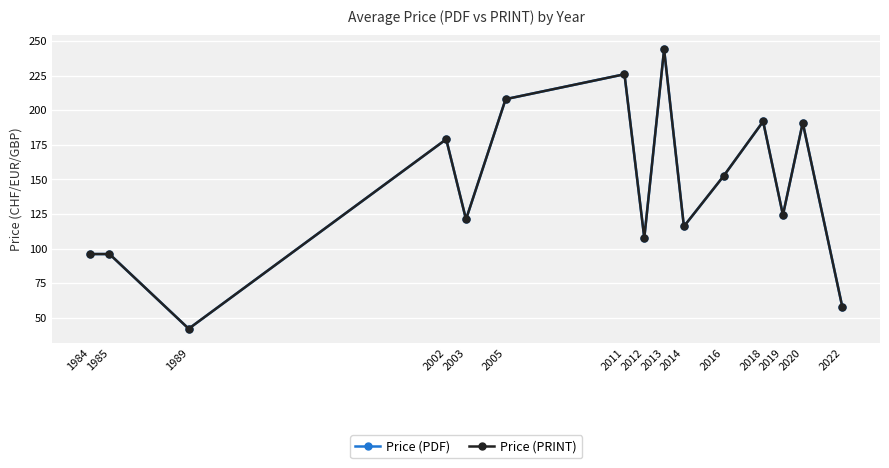

Is this an area chart (filled region under the line)?

No